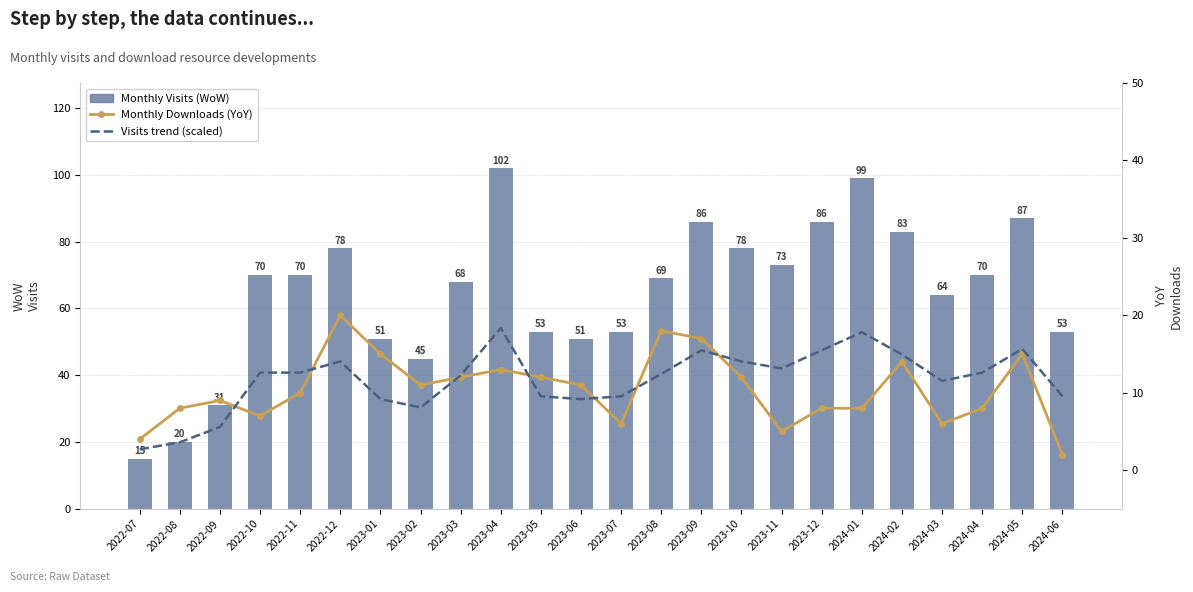

Which series changed the most between 2022-10 and 2024-03?

Monthly Visits (WoW)